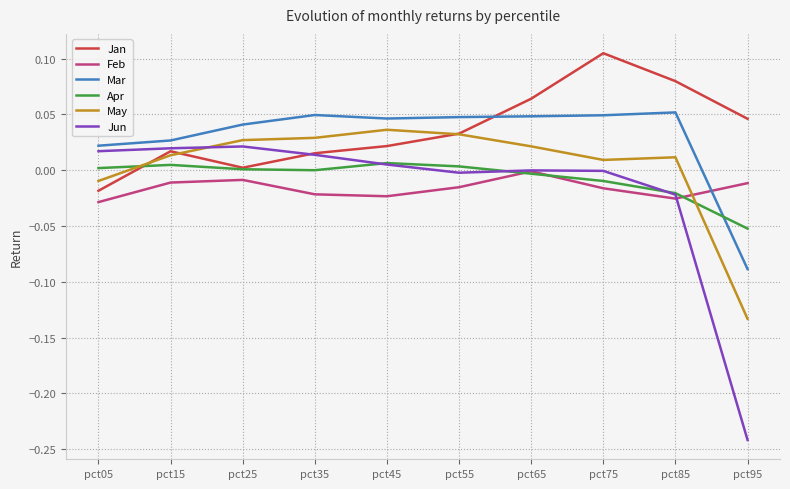

Between pct45 and pct95, which series saw the biggest shift?

Jun